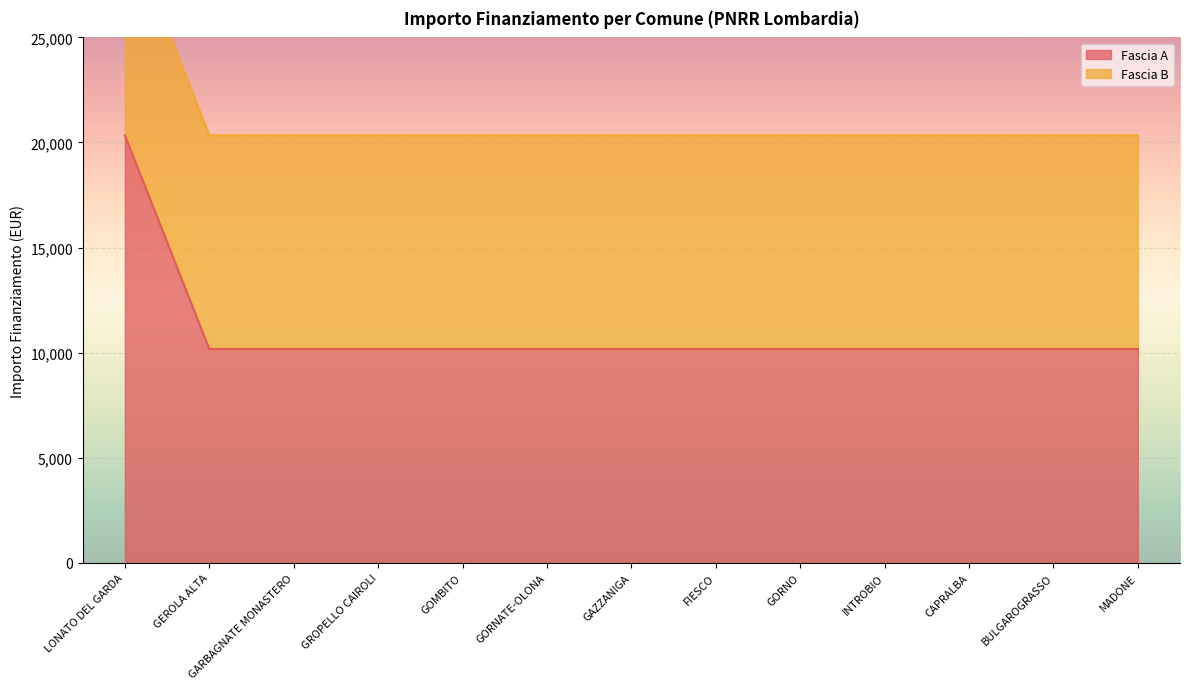

What is the label of the 5th point from the left?

GOMBITO